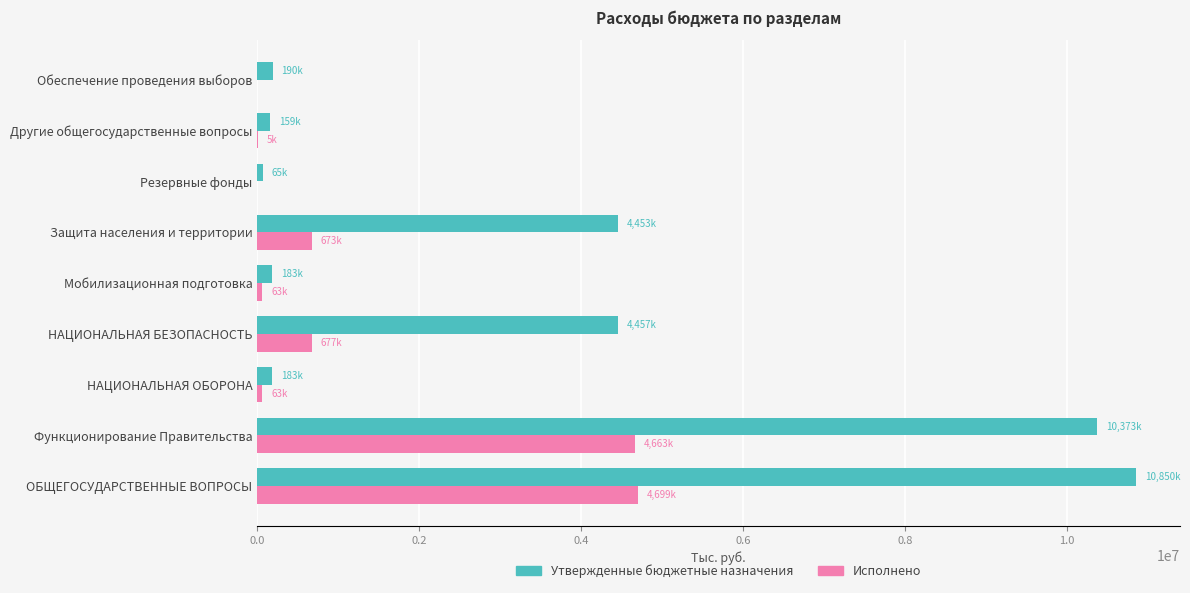

At which category is the sum across all series the highest?

ОБЩЕГОСУДАРСТВЕННЫЕ ВОПРОСЫ